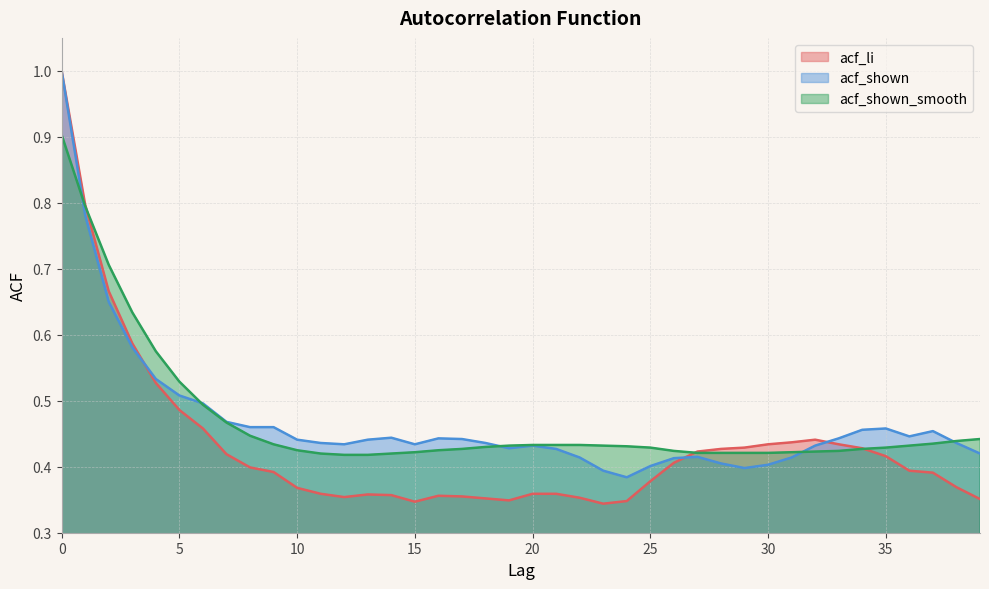

What is the maximum value for acf_li?

1.0